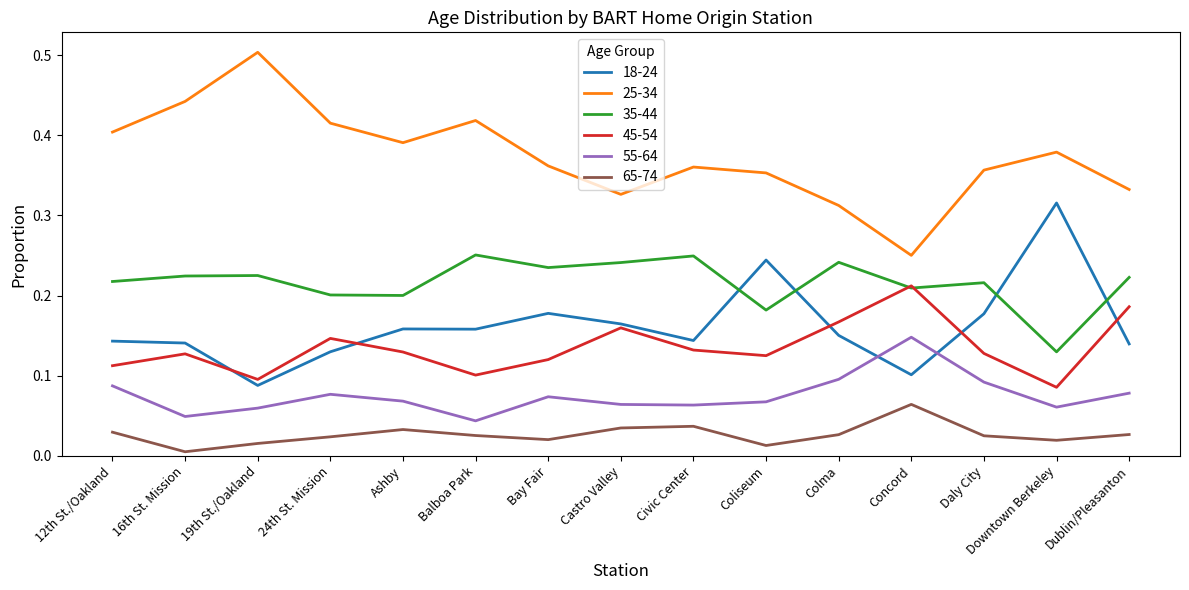

What are all the series names shown in the legend?

18-24, 25-34, 35-44, 45-54, 55-64, 65-74